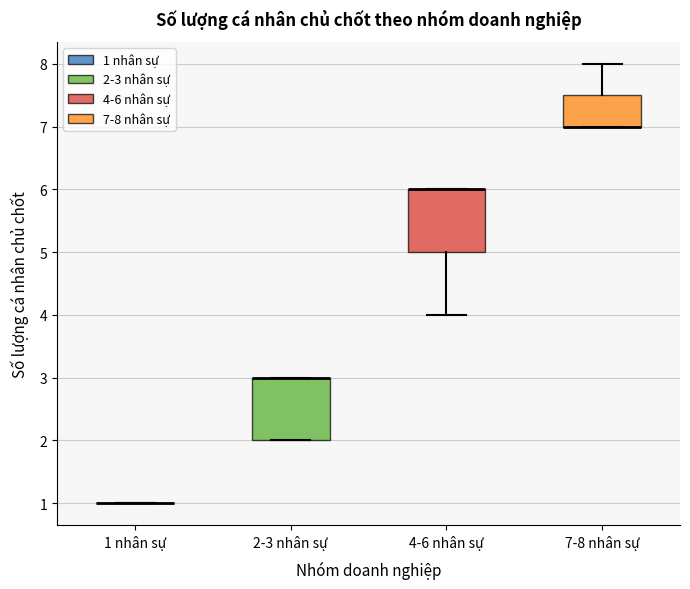

Reading left to right, transcribe this box plot: for each box, give where its median line is, the range the box spans, and where its two whiskers end, as read against the y-axis. The values are not printed on the chart, so give them approximately, as read against the axis.

1 nhân sự: box collapsed to a line at 1.0, whiskers 1.0 to 1.0
2-3 nhân sự: median 3.0 (drawn on the box's upper edge), box 2.0 to 3.0, whiskers 2.0 to 3.0
4-6 nhân sự: median 6.0 (drawn on the box's upper edge), box 5.0 to 6.0, whiskers 4.0 to 6.0
7-8 nhân sự: median 7.0 (drawn on the box's lower edge), box 7.0 to 7.5, whiskers 7.0 to 8.0